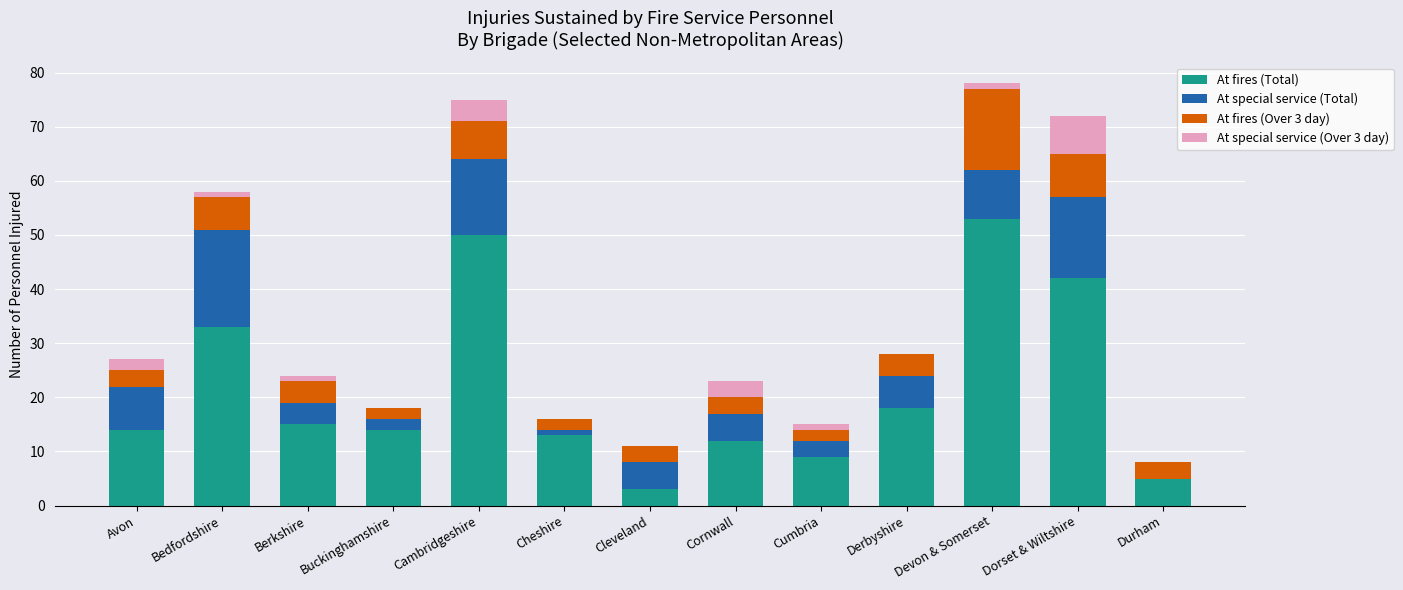

Which category has the highest value in the At fires (Total) series?

Devon & Somerset